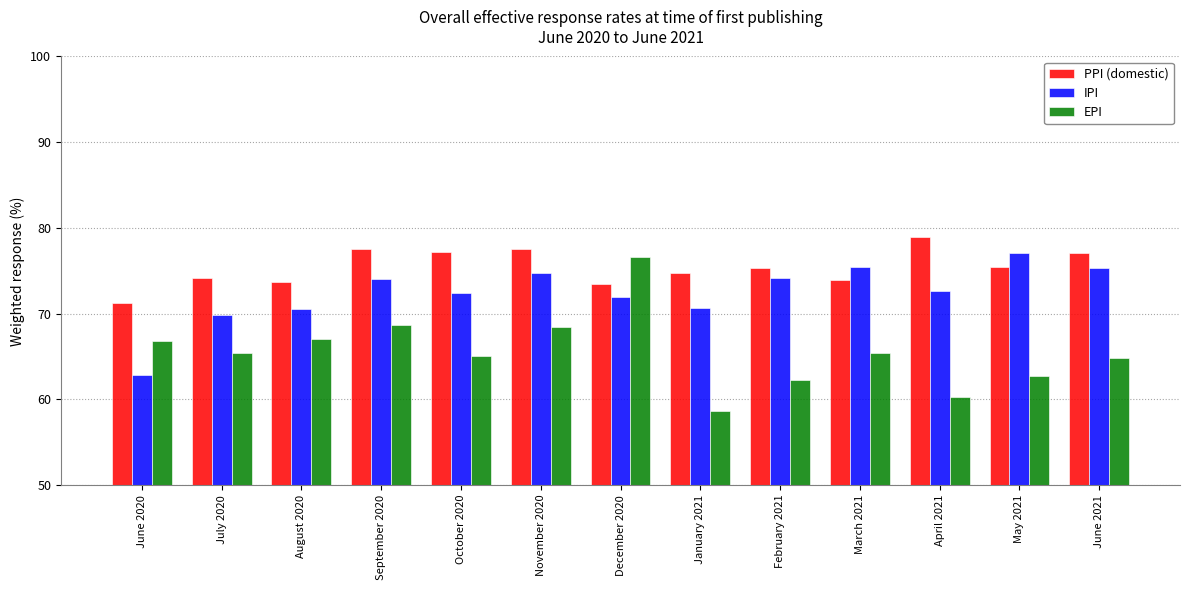

What is the difference between the EPI values at September 2020 and January 2021?

10.0